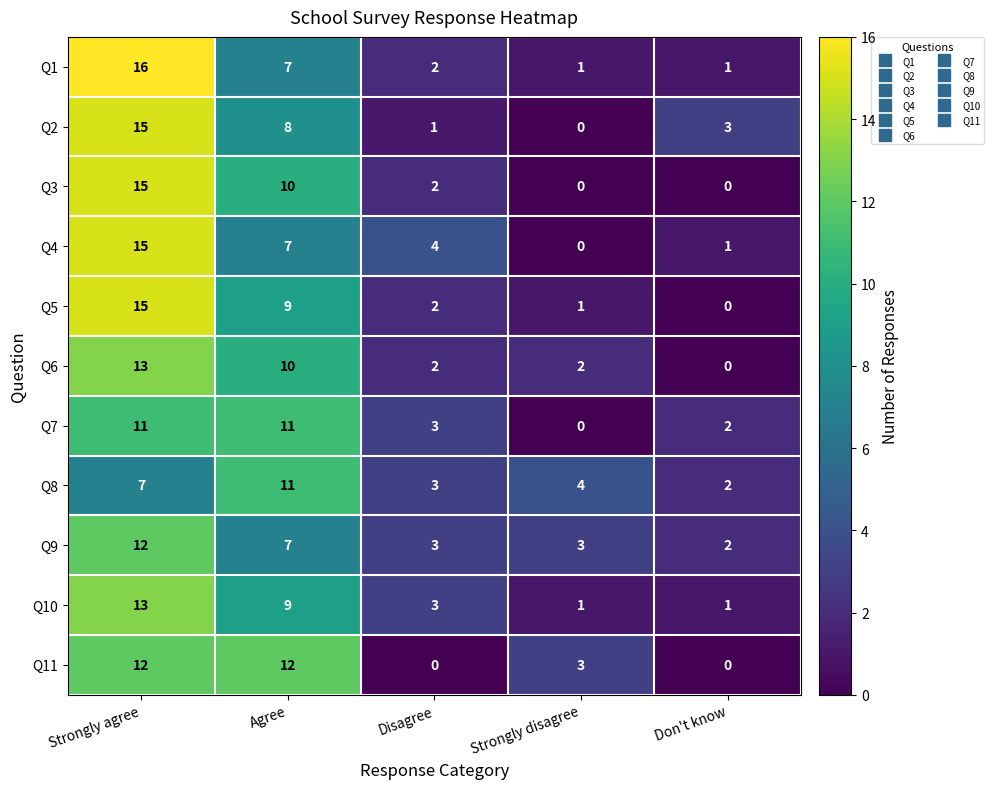

The value of Q8 at Strongly disagree is 7. True or false?

False